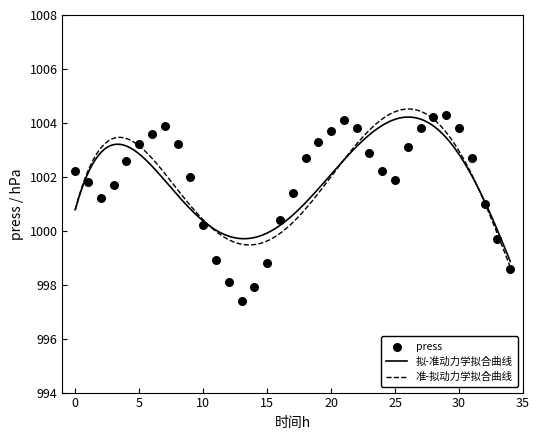

Which has a higher value, 2021-10-01 15:00 or 2021-10-01 05:00?

2021-10-01 05:00